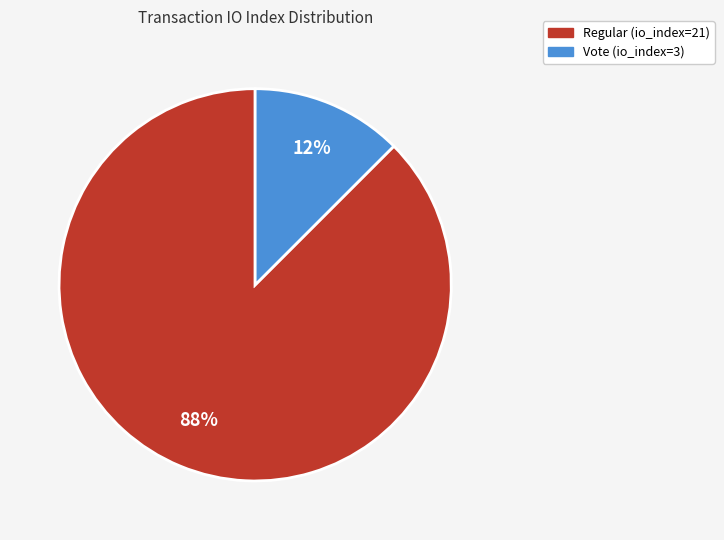

Do Vote (io_index=3) and Regular (io_index=21) together represent more than half of the pie?

Yes